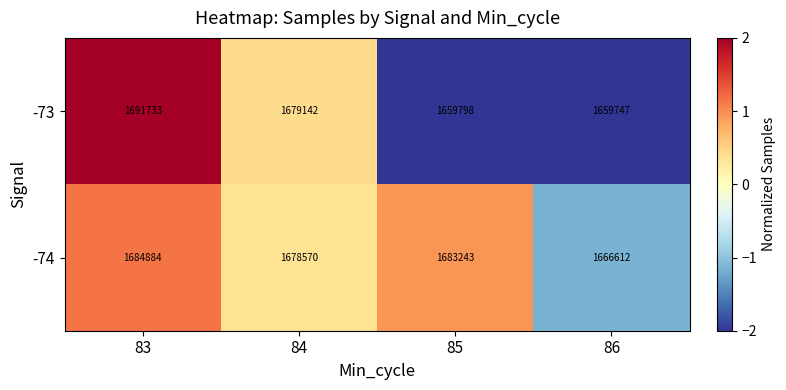

How many data points does each series have?

4